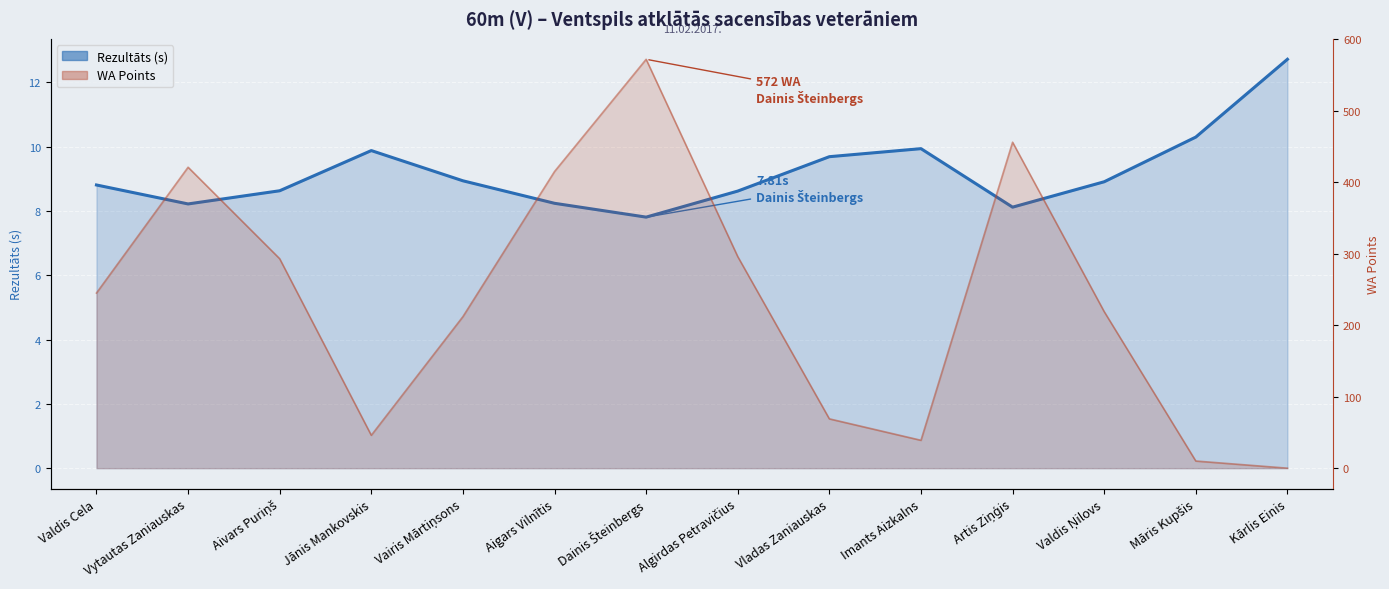

True or false: Rezultāts and WA intersect in this chart.

True